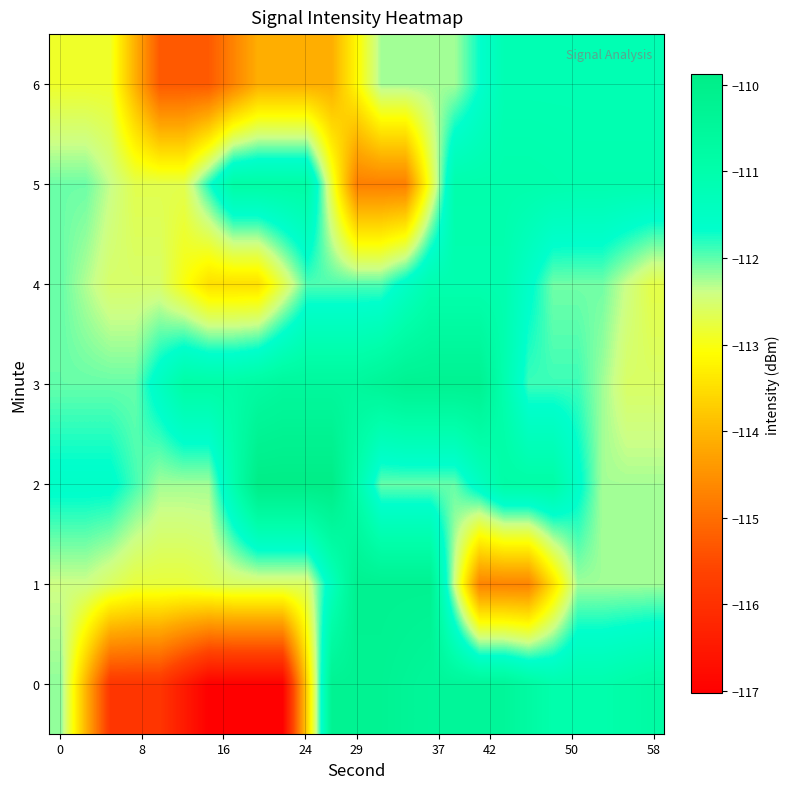

What is the minimum value shown in the chart?

-117.0